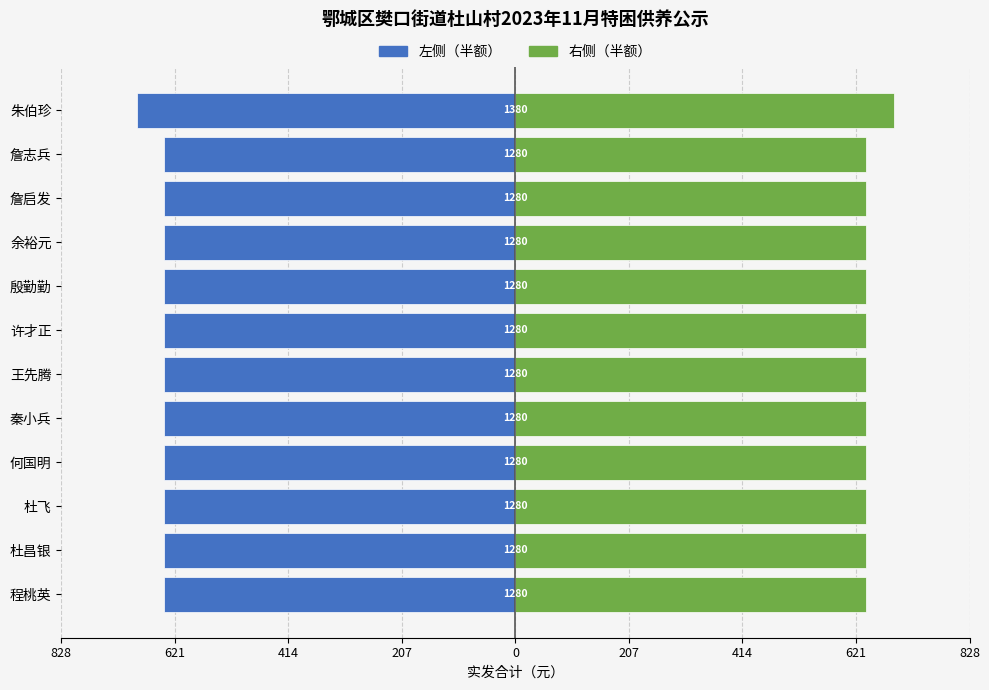

At how many categories does at least one series exceed -545?

12